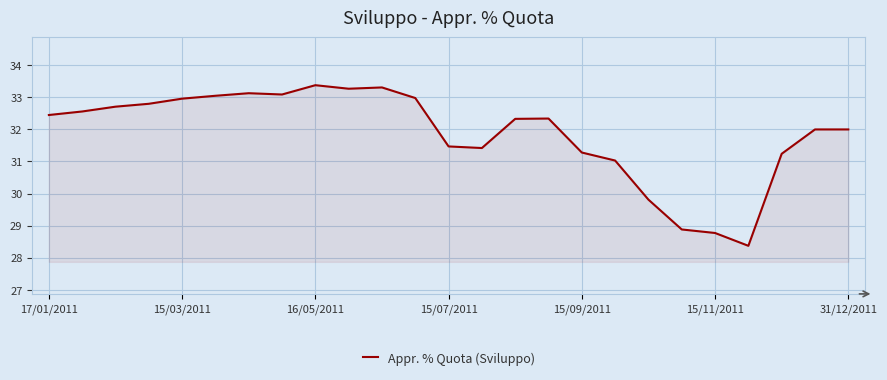

What is the maximum value shown in the chart?

33.4